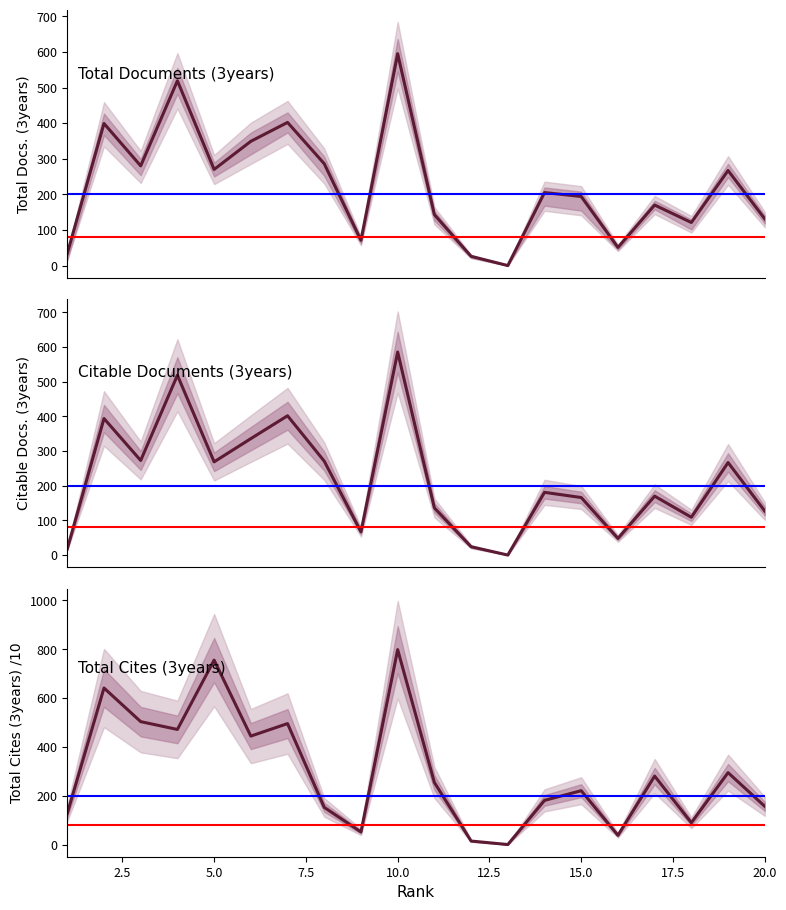

The Citable Docs. (3years) series shows 87.0 at 5. True or false?

False